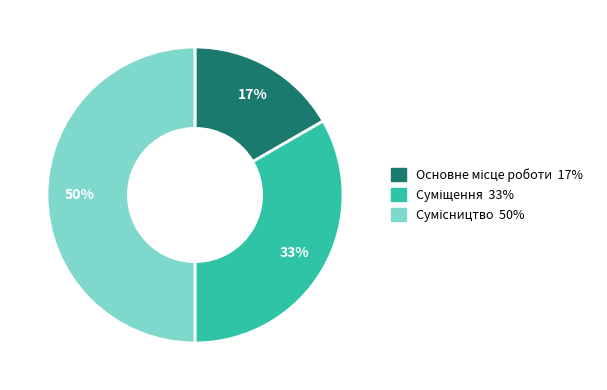

To the nearest percent, what is the difference between the largest and smallest slice percentages?

33%